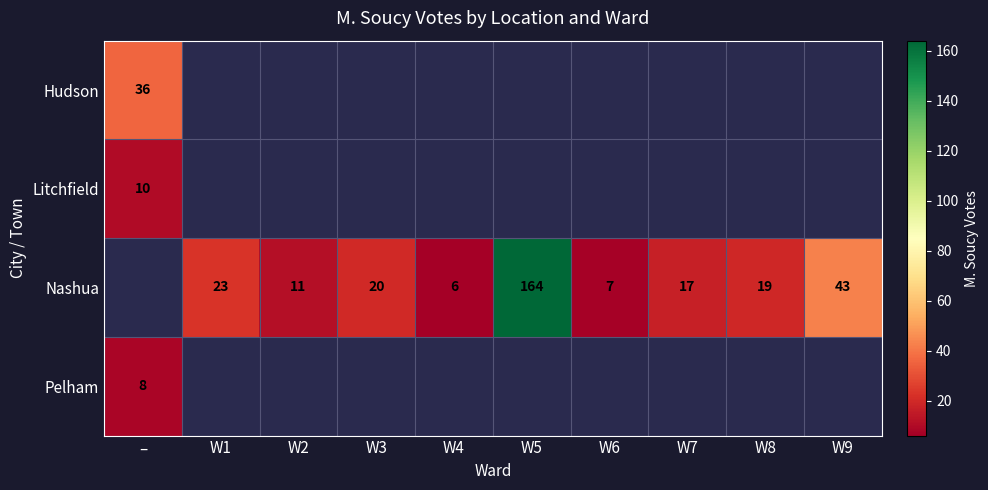

At how many categories does at least one series exceed 141?

1